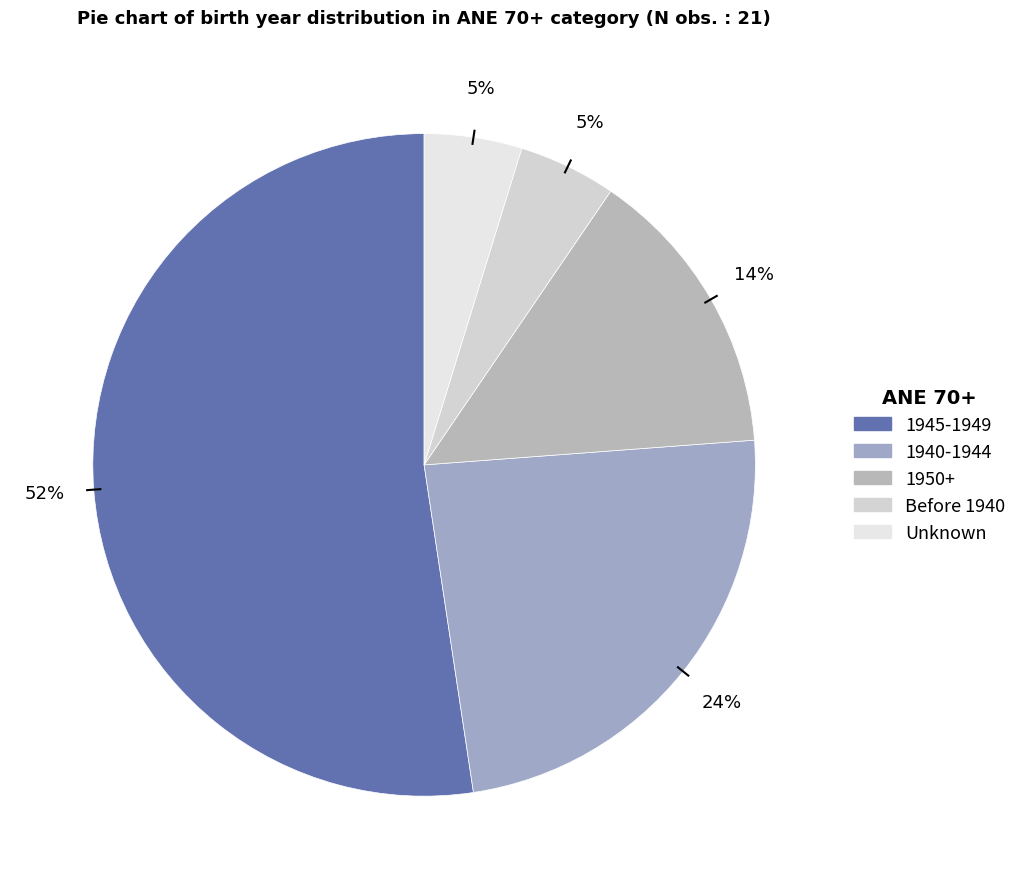

What is the largest slice in the pie chart?

1945-1949